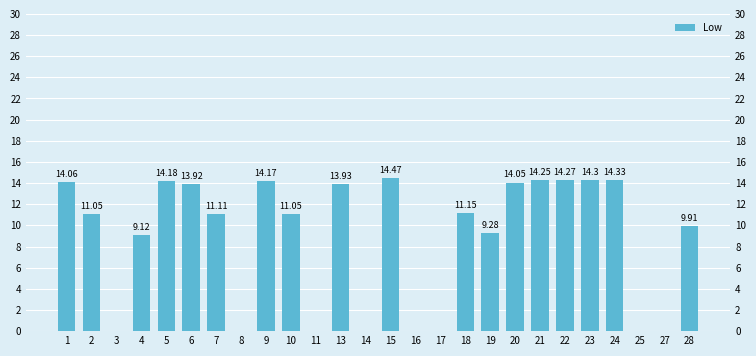

Are the bars grouped side by side (vs. stacked)?

No